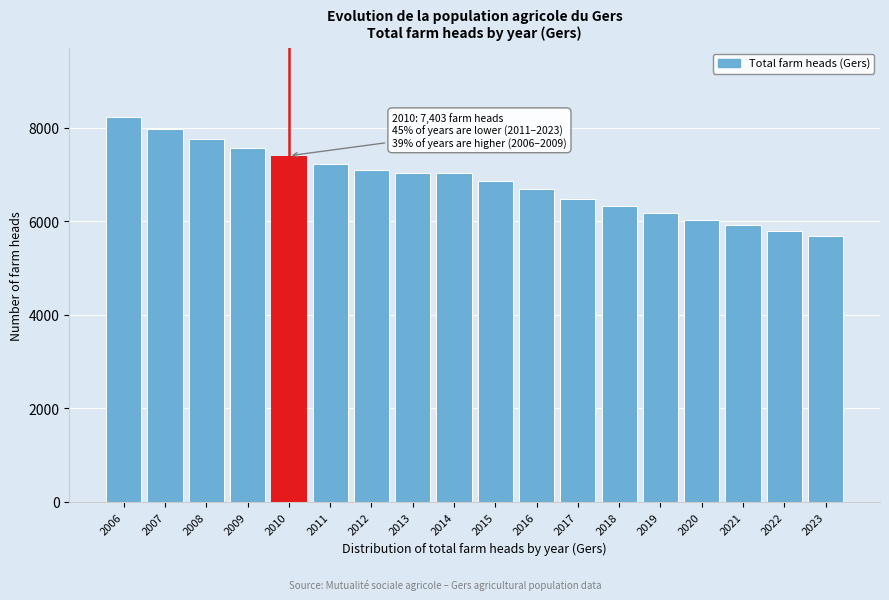

What value does the data have at 2015, to the nearest 10?

6860